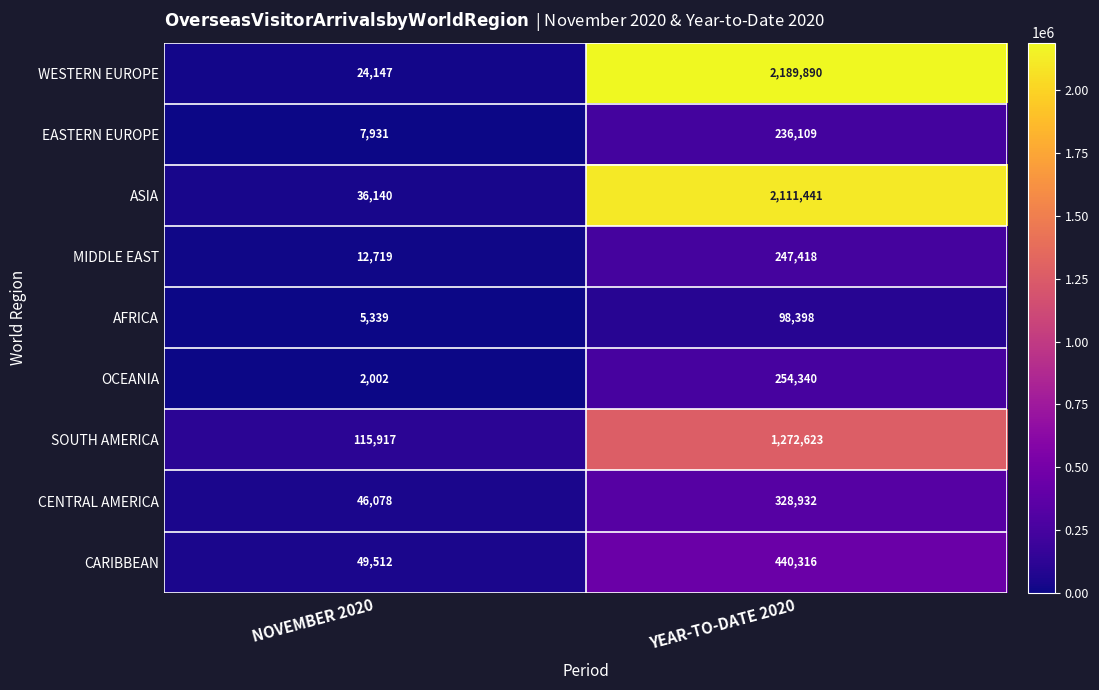

The value of MIDDLE EAST at YEAR-TO-DATE 2020 is 361555. True or false?

False